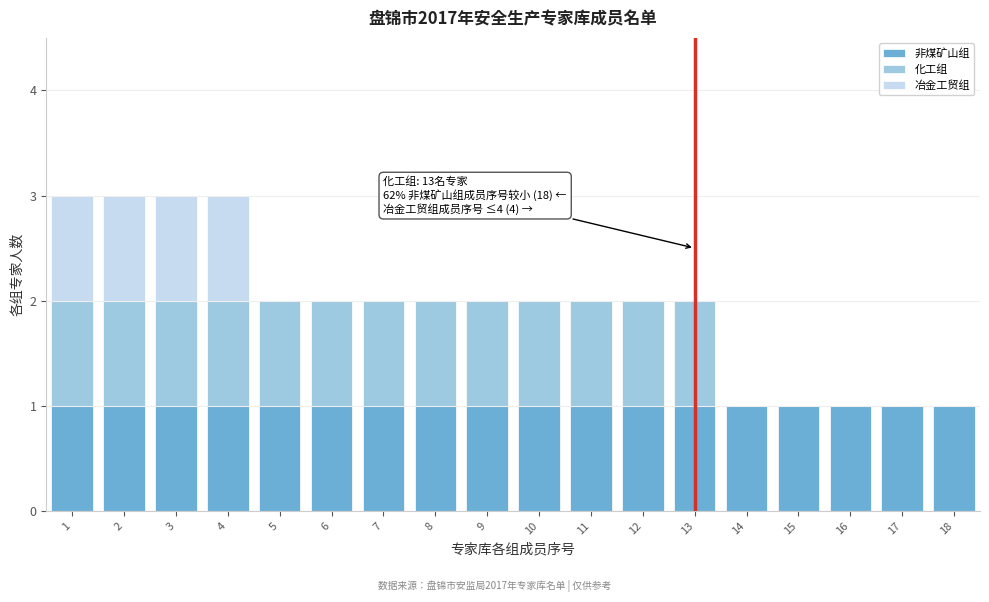

Count the number of data series in this chart.

3